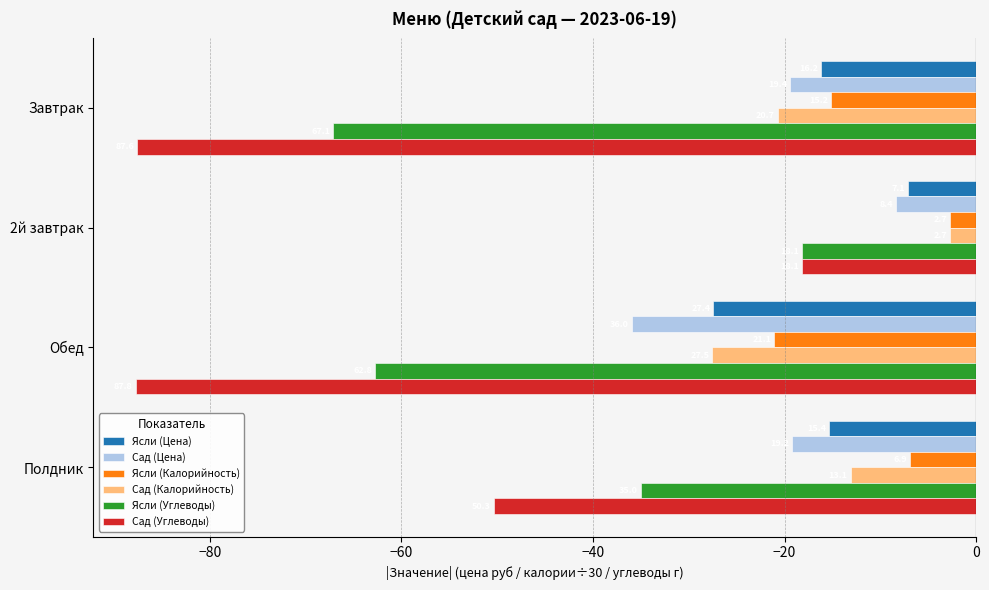

What is the maximum value for Ясли (Углеводы)?

-18.1